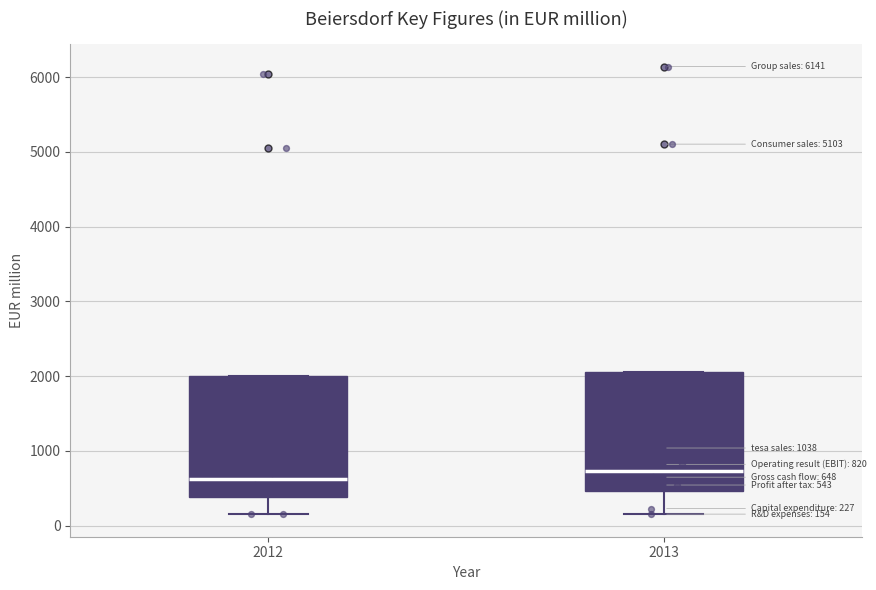

Which box's median line is the lowest?

2012